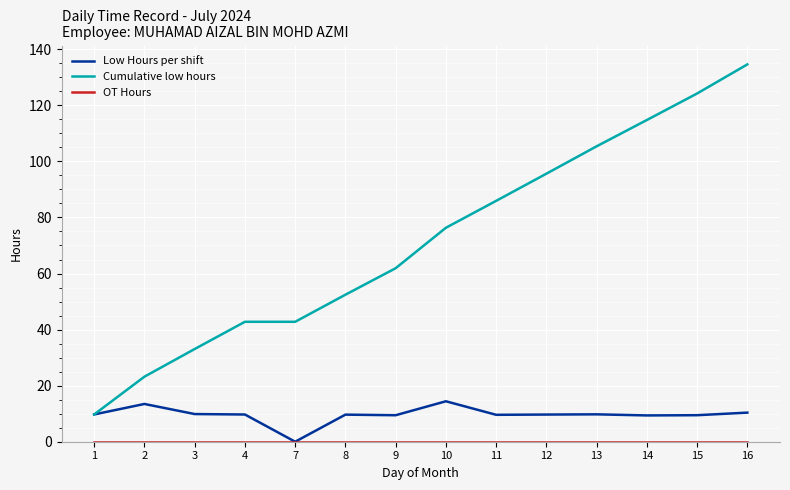

At which category does Low Hours per shift reach its first local peak?

2